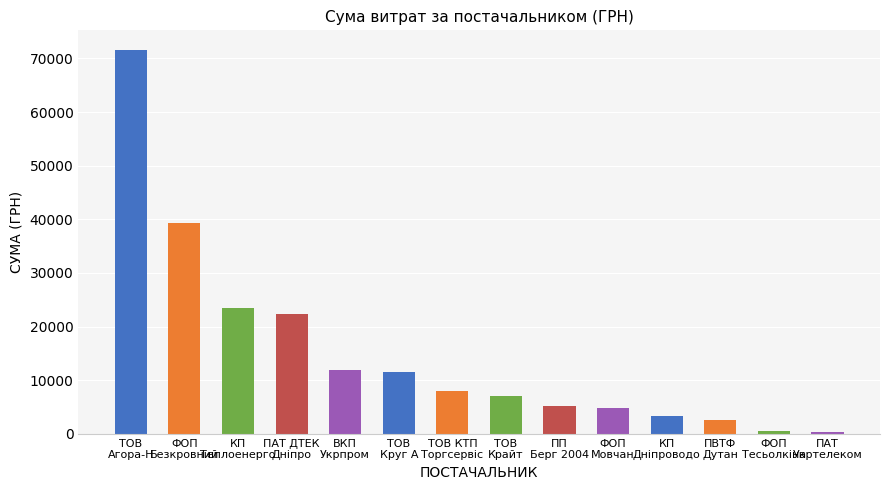

What is the maximum value shown in the chart?

71648.7